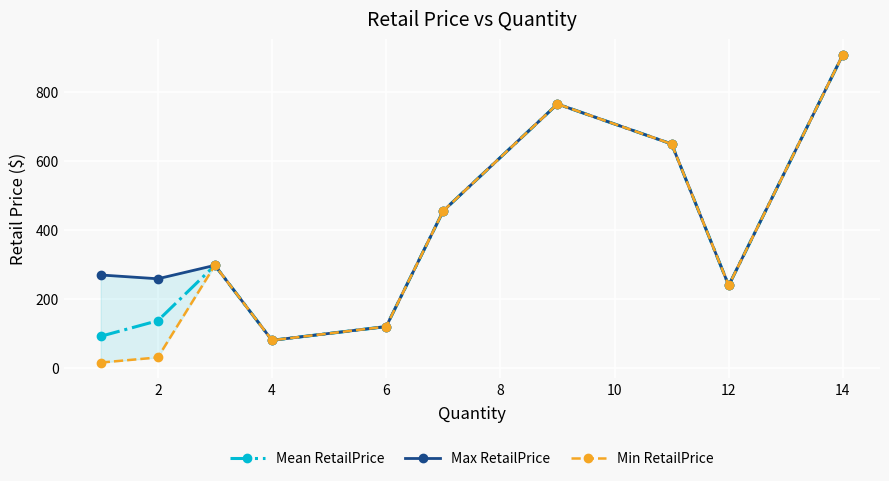

What is the highest value of the Mean RetailPrice series?

908.3